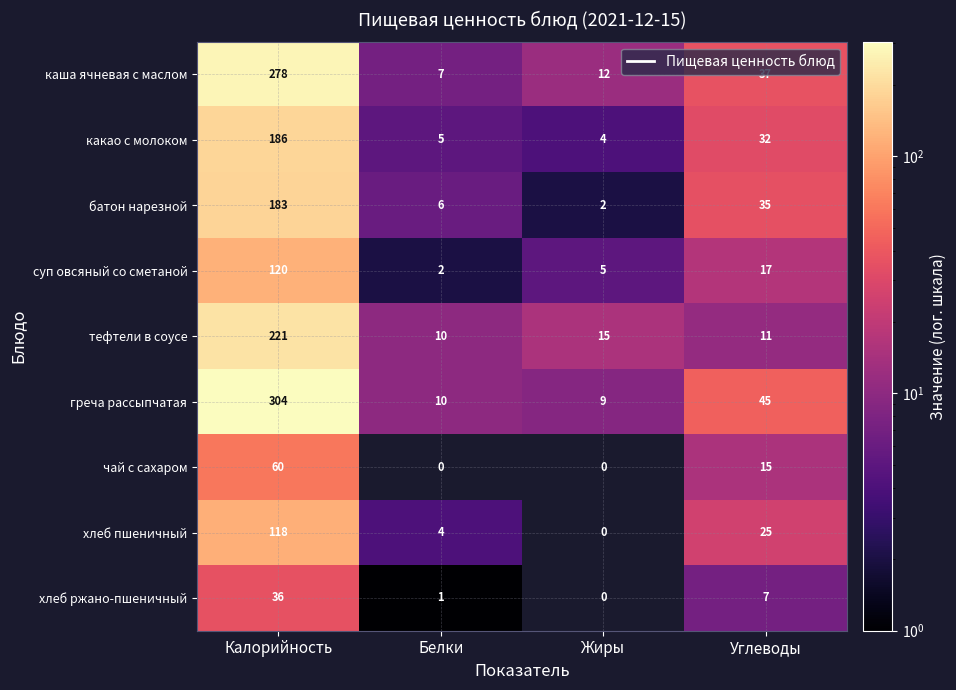

List the labels in order of хлеб ржано-пшеничный value, smallest first.

Жиры, Белки, Углеводы, Калорийность